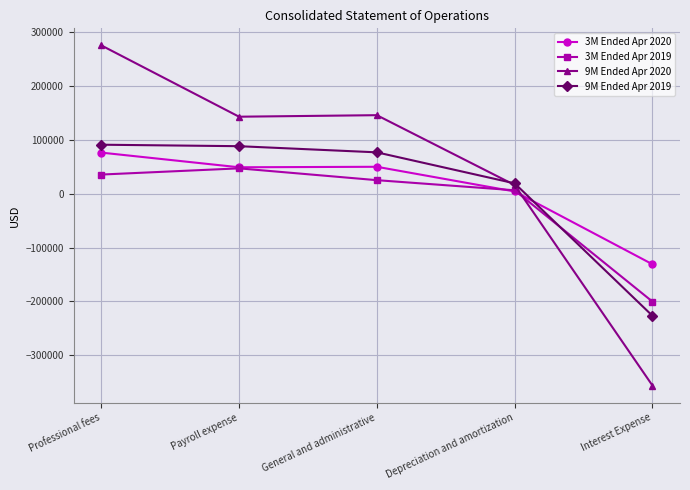

Rank the series at Professional fees from highest to lowest value.

9M Ended Apr 2020, 9M Ended Apr 2019, 3M Ended Apr 2020, 3M Ended Apr 2019